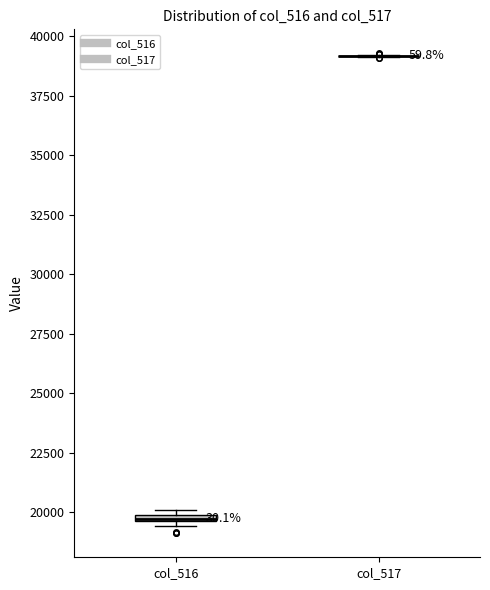

Where is the upper edge of the box for col_516 on the y-axis? The values are not printed on the chart, so give them approximately, as read against the axis.

20000